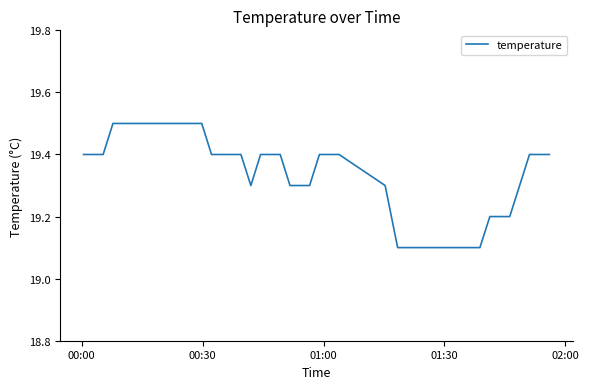

What is the difference between the maximum and minimum values?

0.4